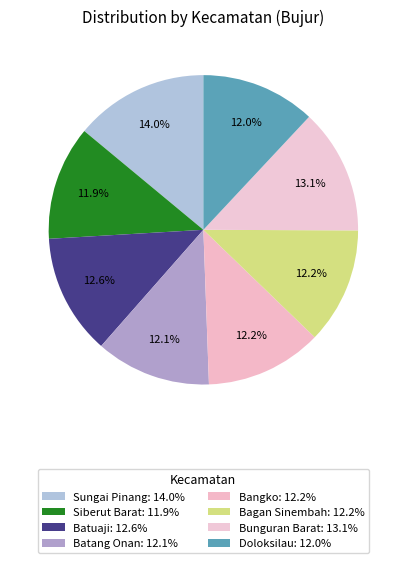

Count the number of slices in the pie.

8